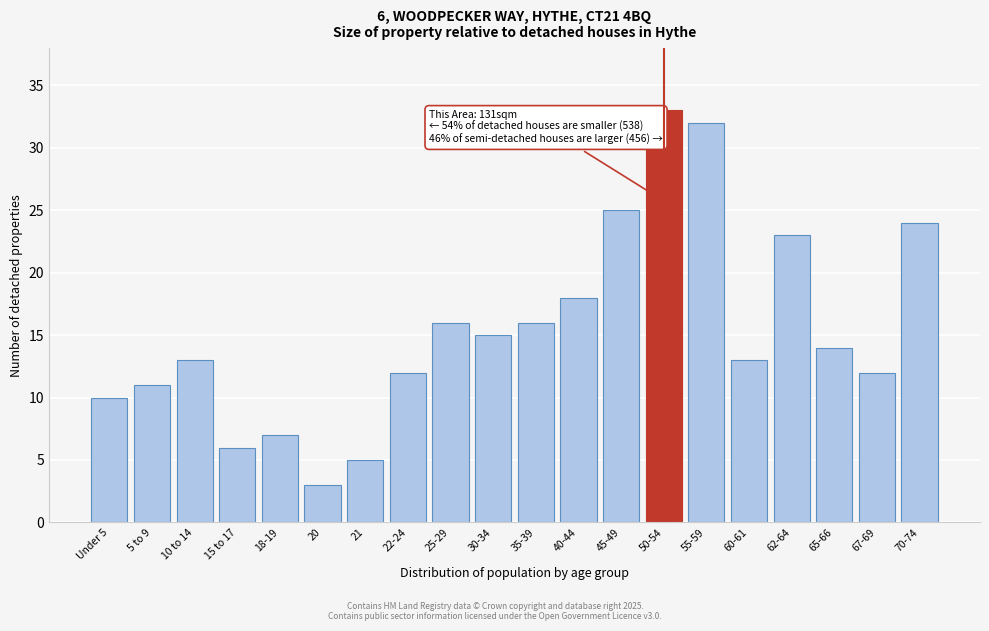

Reading left to right, extract all data points from this chart.

10	11	13	6	7	3	5	12	16	15	16	18	25	33	32	13	23	14	12	24